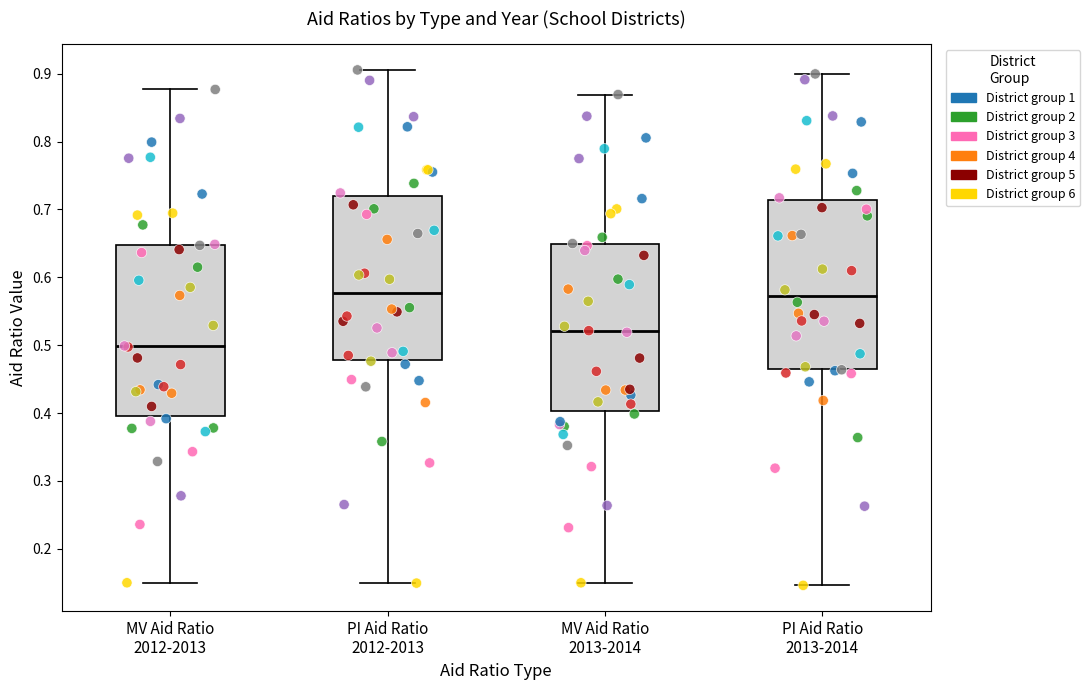

Which box has the lowest median line?

MV Aid Ratio 2012-2013